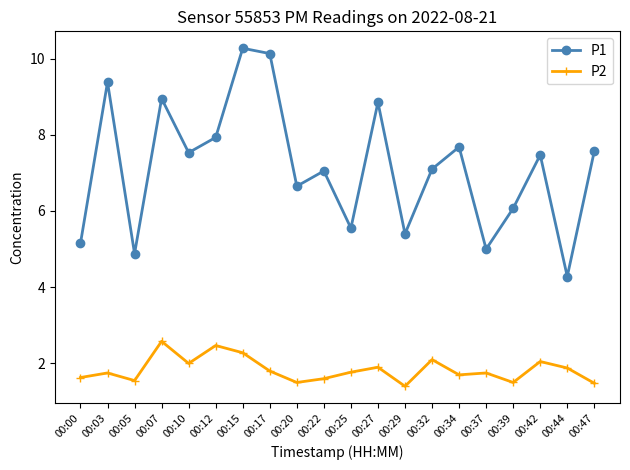

How many lines are shown in the chart?

2